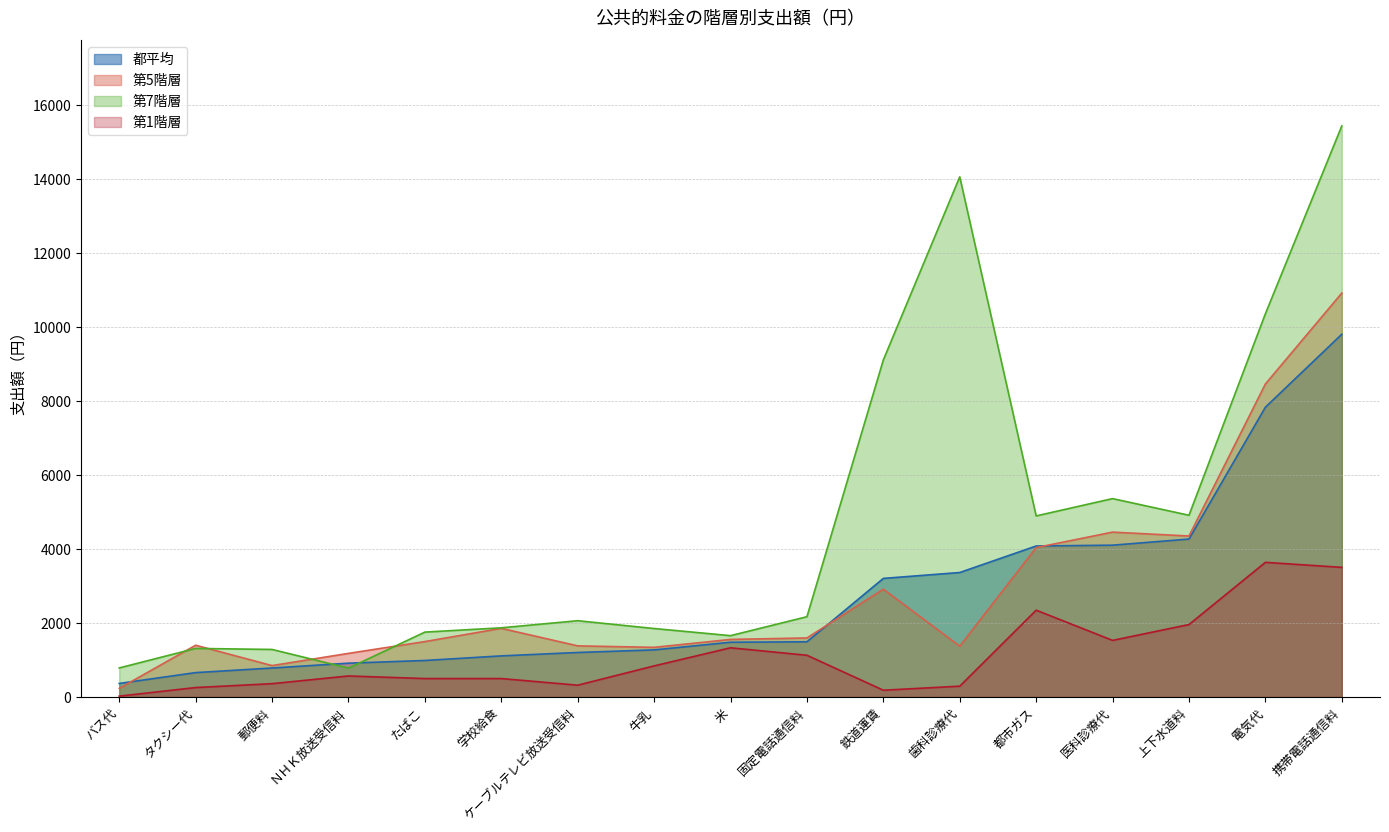

True or false: 第5階層 has a value of 8463 at 電気代.

True